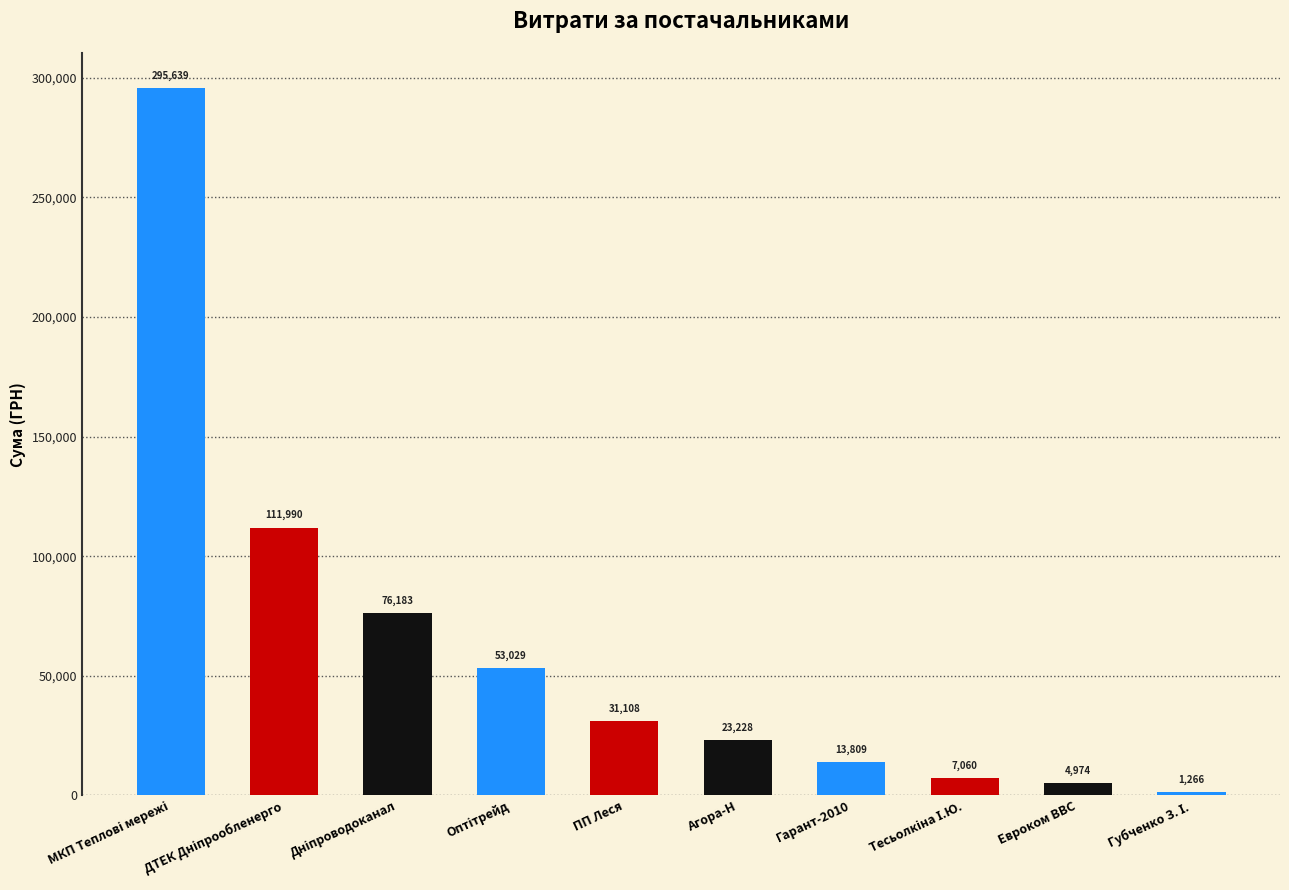

What is the minimum value shown in the chart?

1266.3